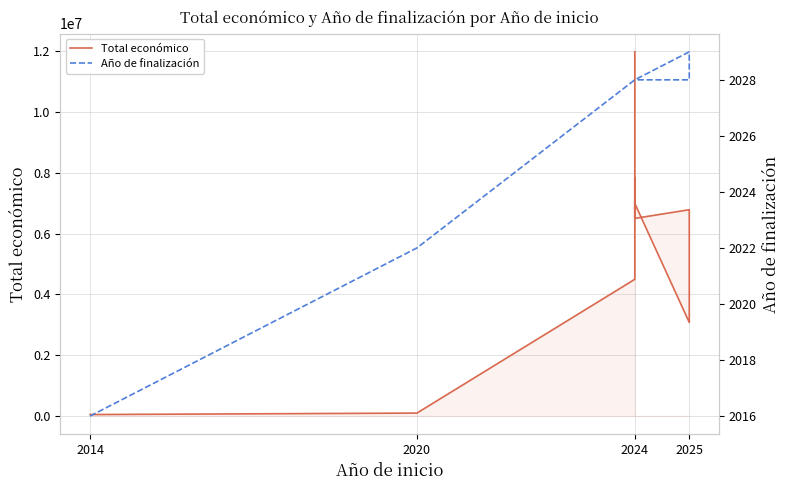

Reading left to right, extract all data points from this chart.

Total económico: 48240	96497	4499800	7835161	6532131	6996507	3079962	6790375	6504027	7384272	11987316
Año de finalización: 2016	2022	2028	2028	2028	2028	2029	2028	2028	2028	2028